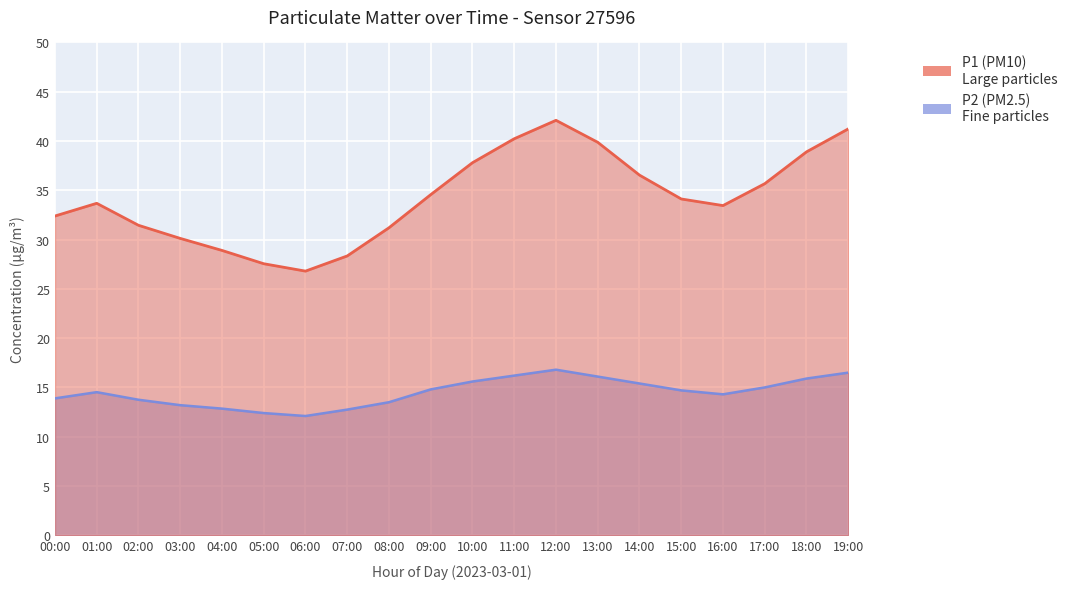

Reading left to right, extract all data points from this chart.

P1: 00:00=32.4	01:00=33.7	02:00=31.4	03:00=30.1	04:00=28.9	05:00=27.6	06:00=26.8	07:00=28.3	08:00=31.2	09:00=34.6	10:00=37.8	11:00=40.2	12:00=42.1	13:00=39.9	14:00=36.5	15:00=34.1	16:00=33.5	17:00=35.7	18:00=38.9	19:00=41.2
P2: 00:00=13.9	01:00=14.5	02:00=13.8	03:00=13.2	04:00=12.8	05:00=12.4	06:00=12.1	07:00=12.8	08:00=13.5	09:00=14.8	10:00=15.6	11:00=16.2	12:00=16.8	13:00=16.1	14:00=15.4	15:00=14.7	16:00=14.3	17:00=15.0	18:00=15.9	19:00=16.5